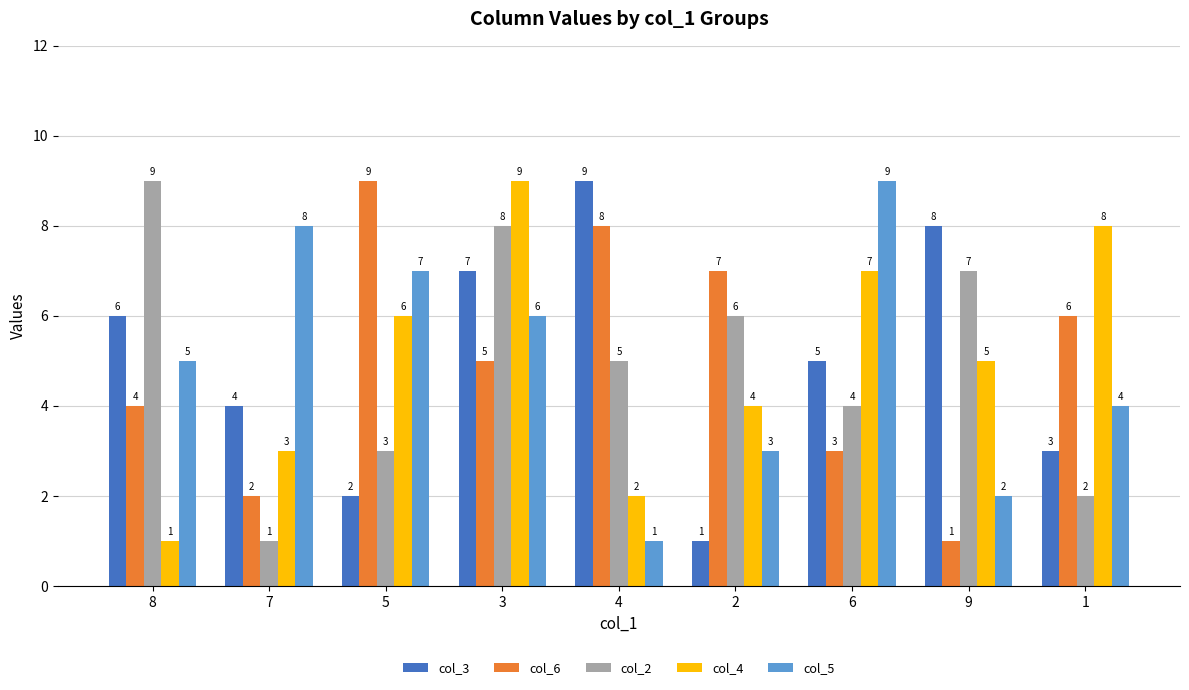

What is the minimum value for col_6?

1